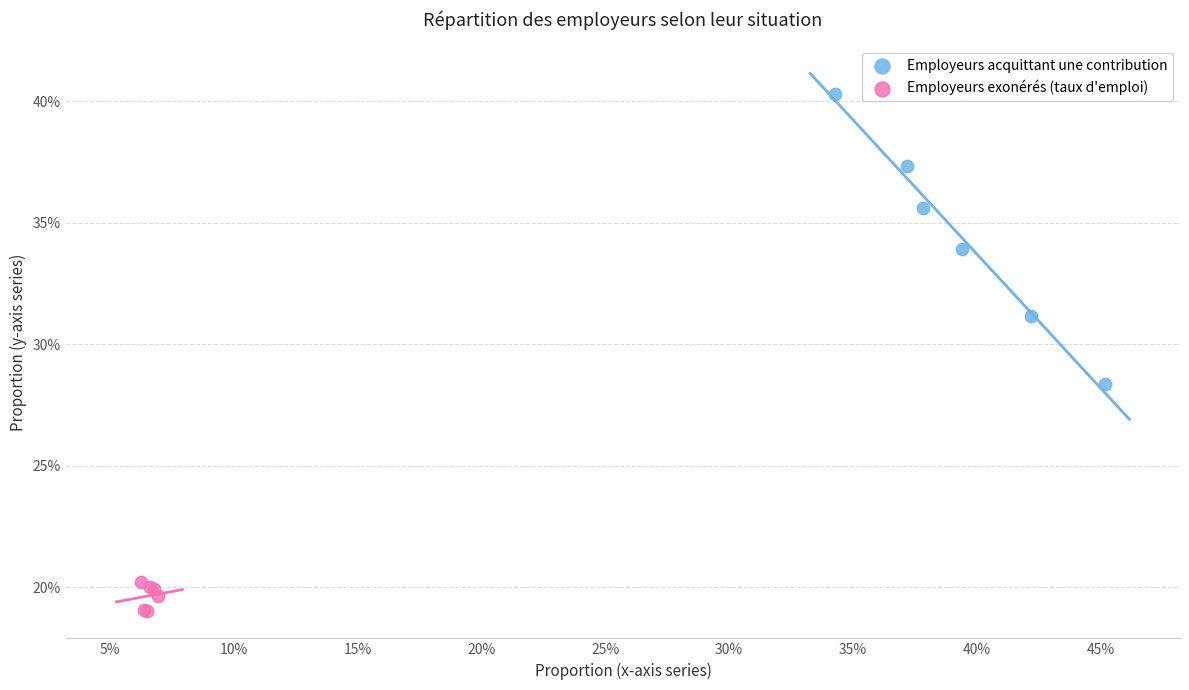

Which series contains the lowest Y value?

Employeurs exonérés (taux d'emploi)